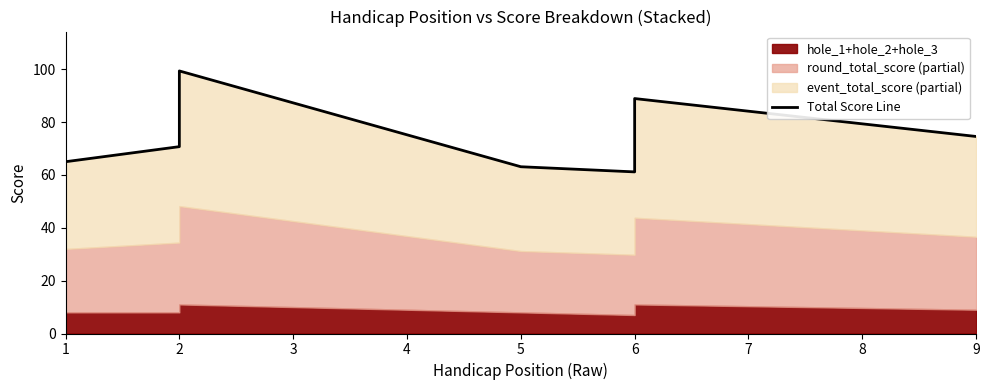

What is the average value?

75.0